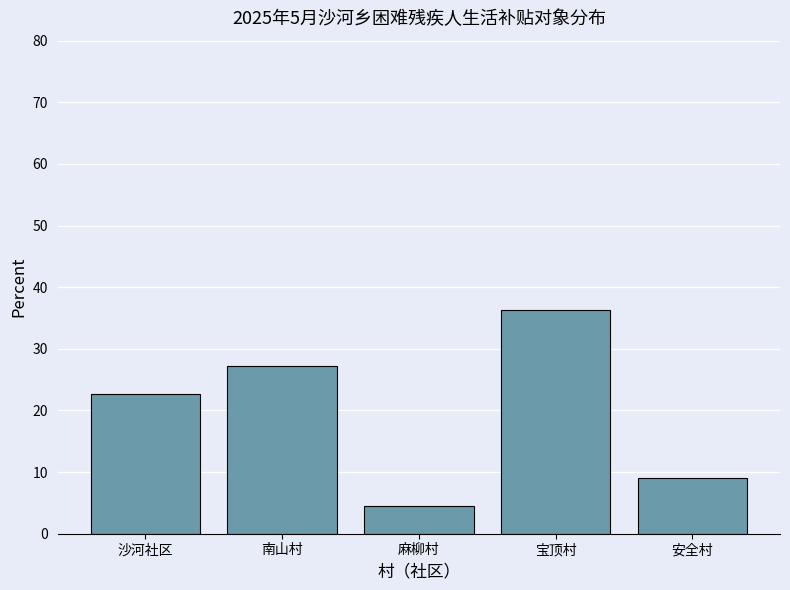

List the labels in order of value, largest first.

宝顶村, 南山村, 沙河社区, 安全村, 麻柳村